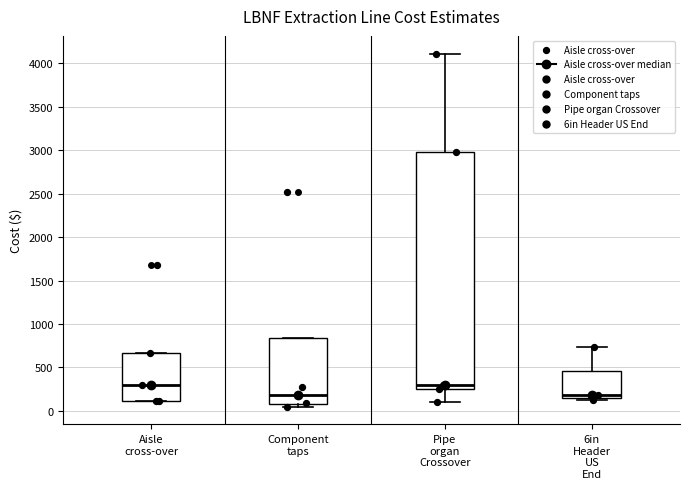

Which box is the tallest, from its lower edge to its upper edge?

Pipe organ Crossover